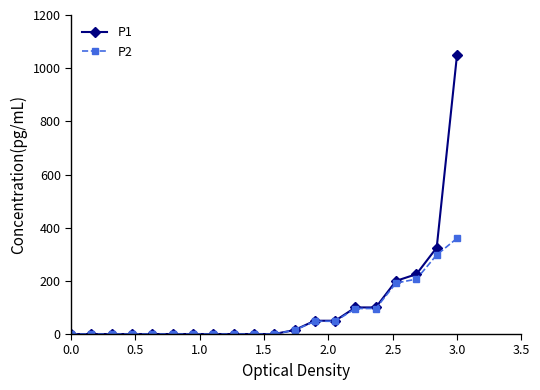

Count the number of data series in this chart.

2